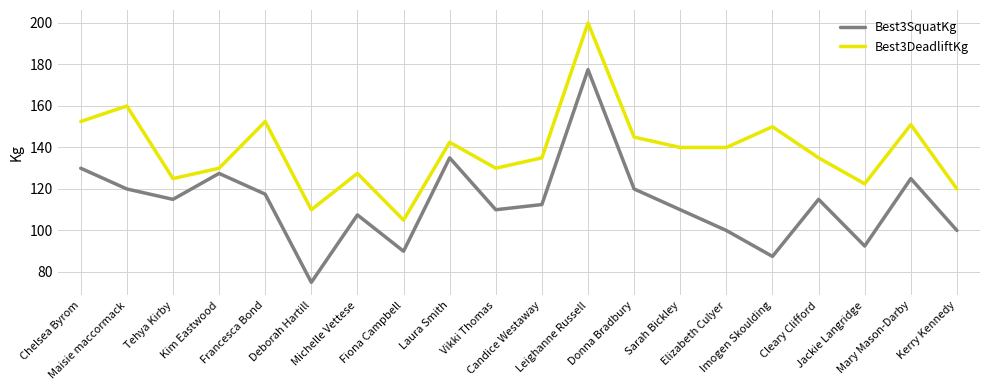

True or false: Best3DeadliftKg and Best3SquatKg cross at least once.

False